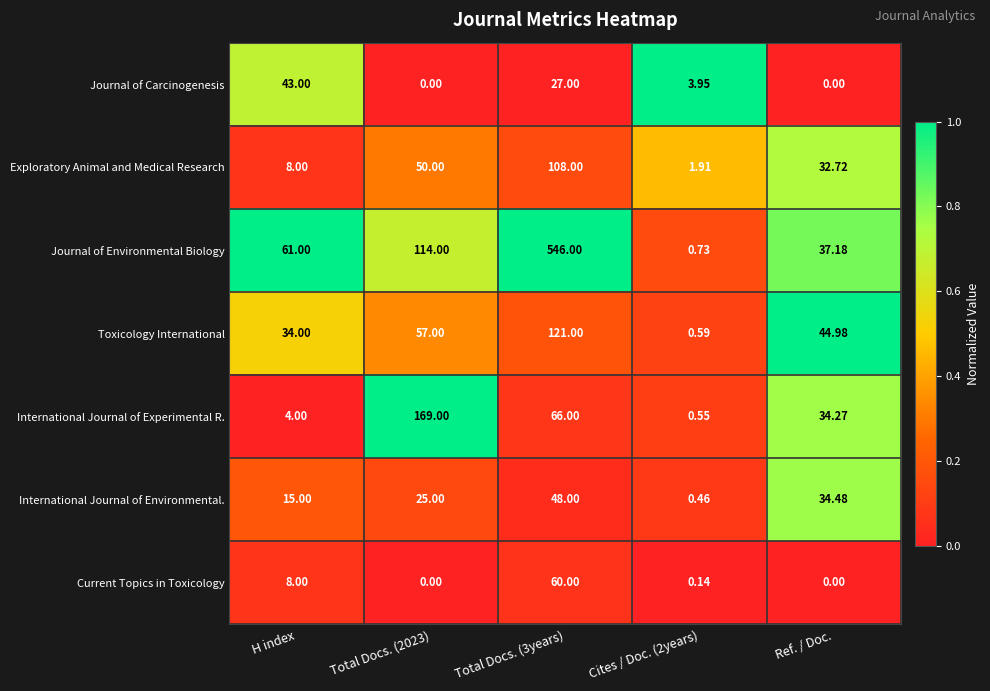

Which series has the widest spread of values?

Journal of Environmental Biology